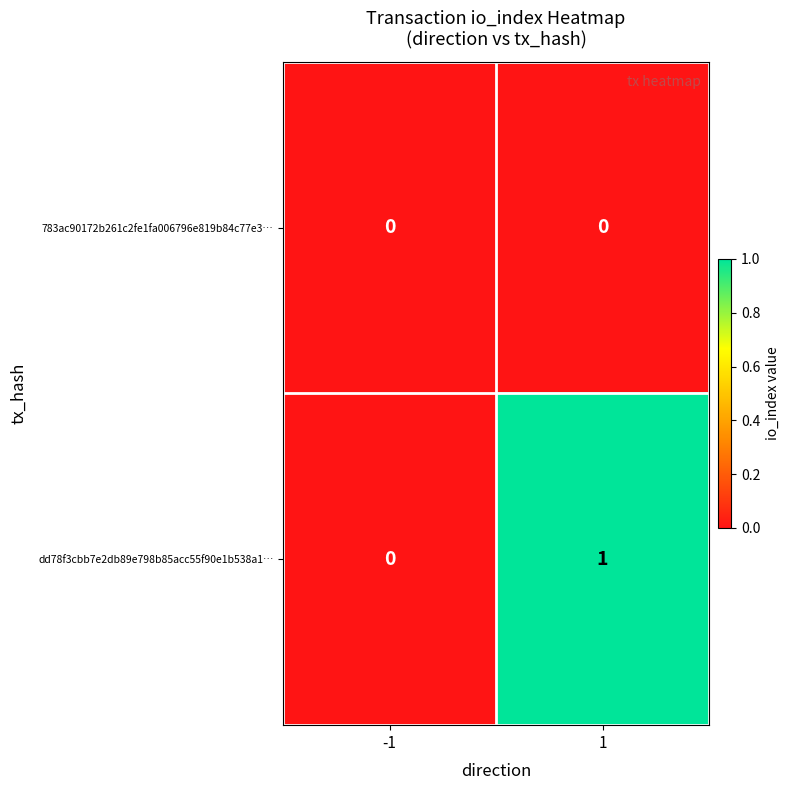

Reading right to left, what are all the values shown in this chart?

783ac90172b261c2fe1fa006796e819b84c77e3…: 0	0
dd78f3cbb7e2db89e798b85acc55f90e1b538a1…: 1	0